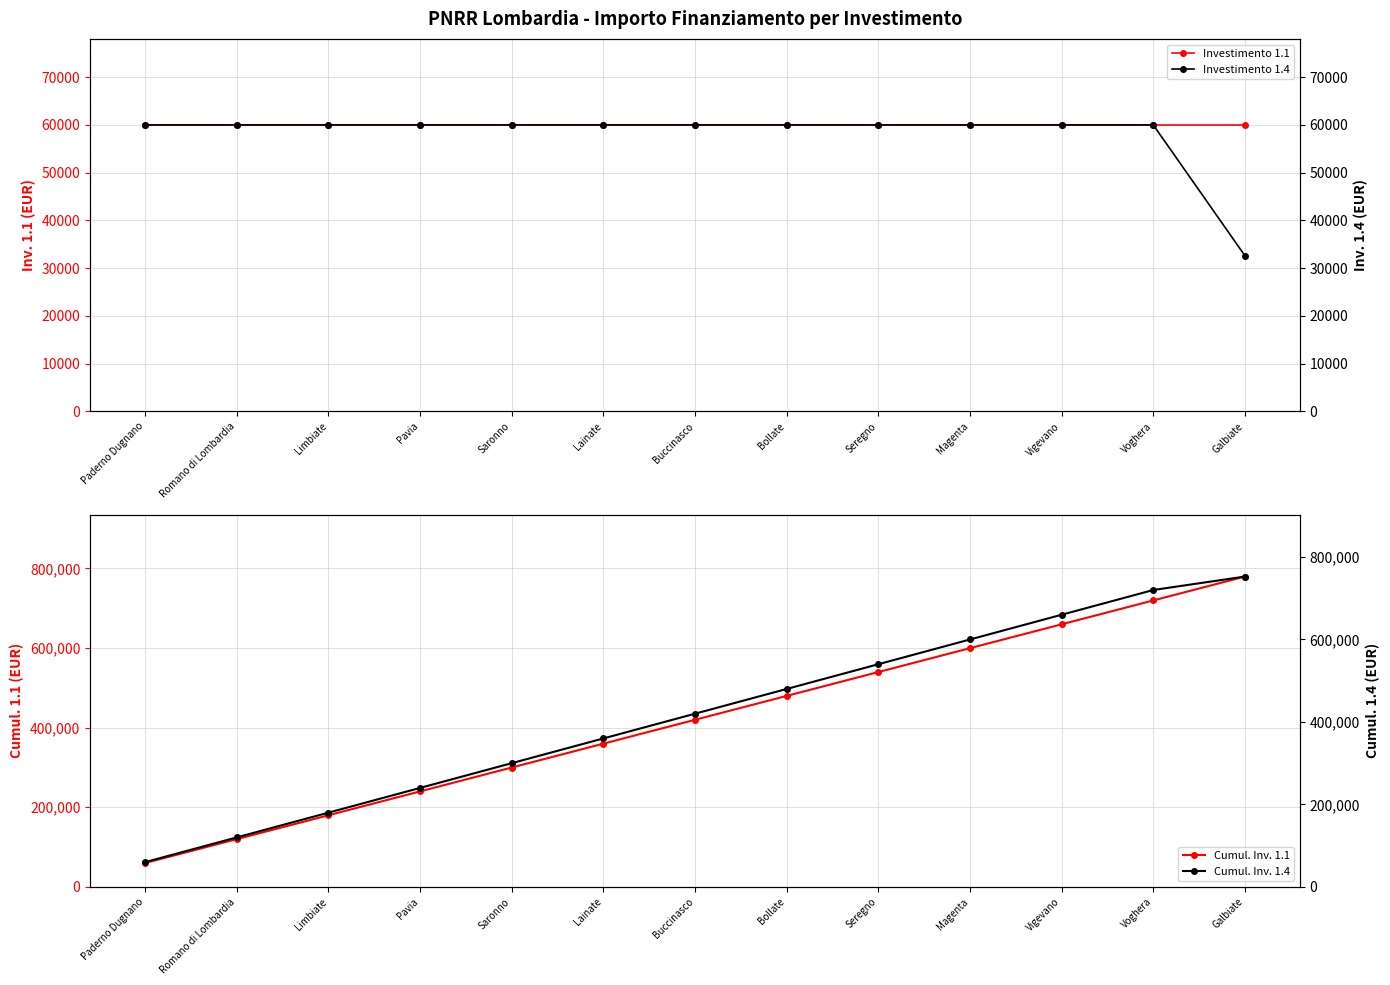

Which series has the largest range (max minus min)?

Cumul. Inv. 1.1